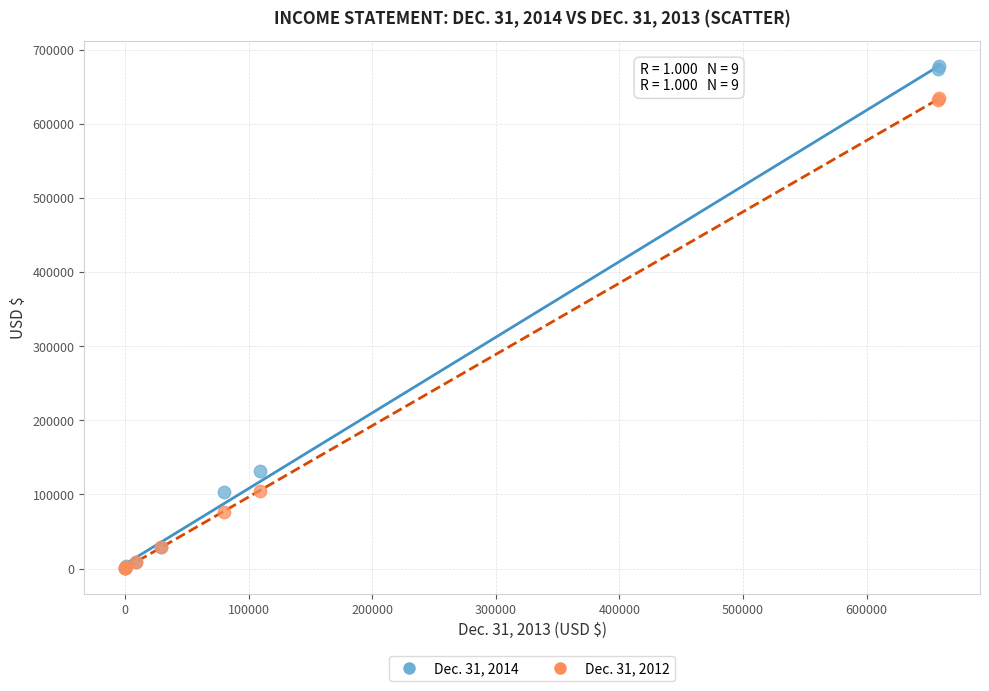

Which series has the largest Y range (max minus min)?

Dec. 31, 2014